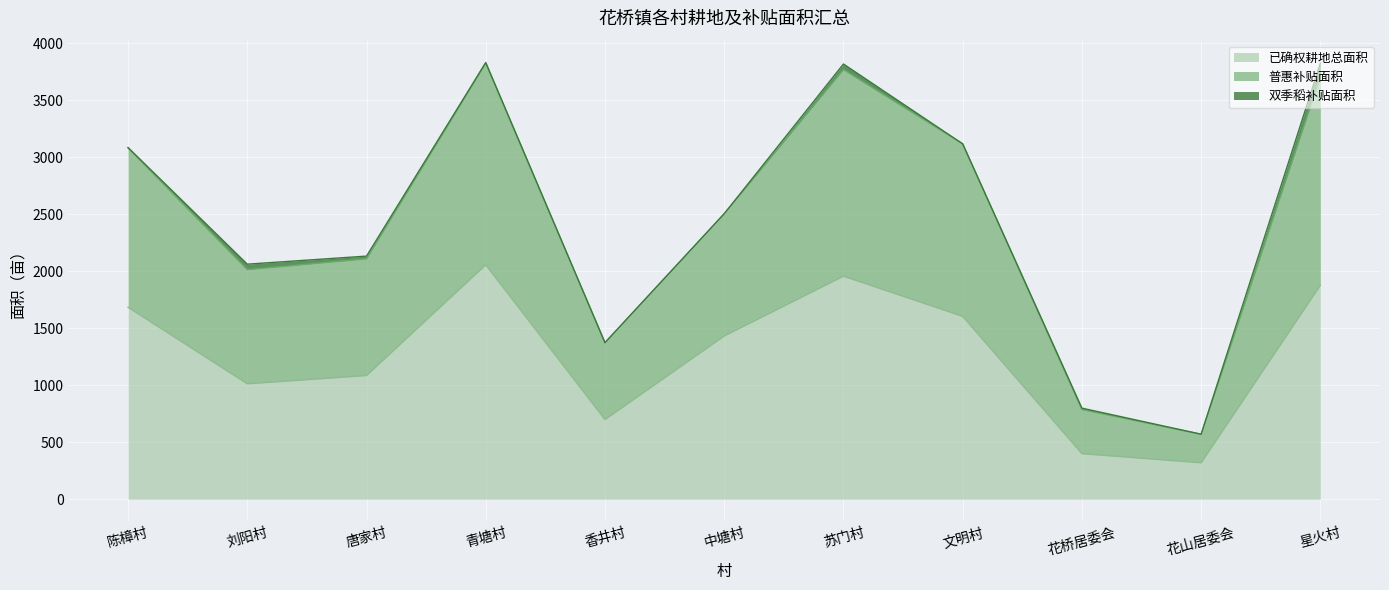

The value of 已确权耕地总面积 at 文明村 is 2129.8. True or false?

False